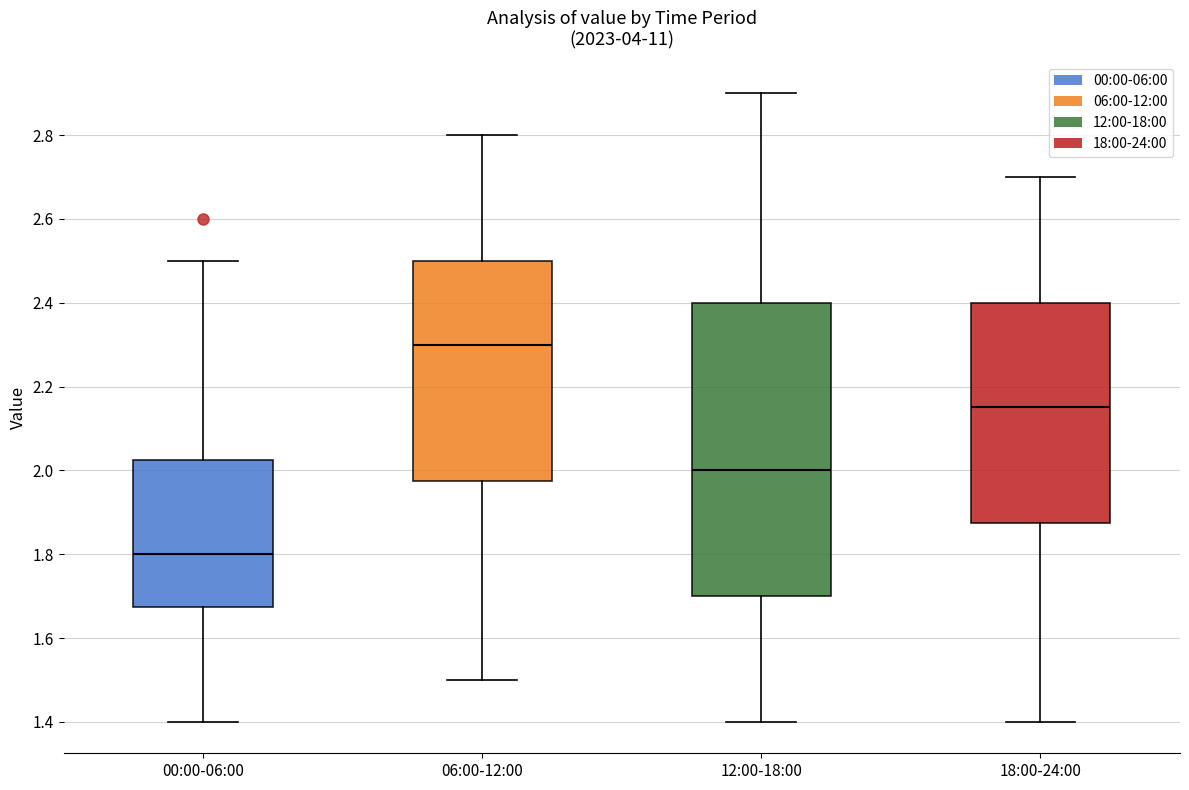

Comparing the boxes themselves (not the whiskers), which one is the tallest?

12:00-18:00